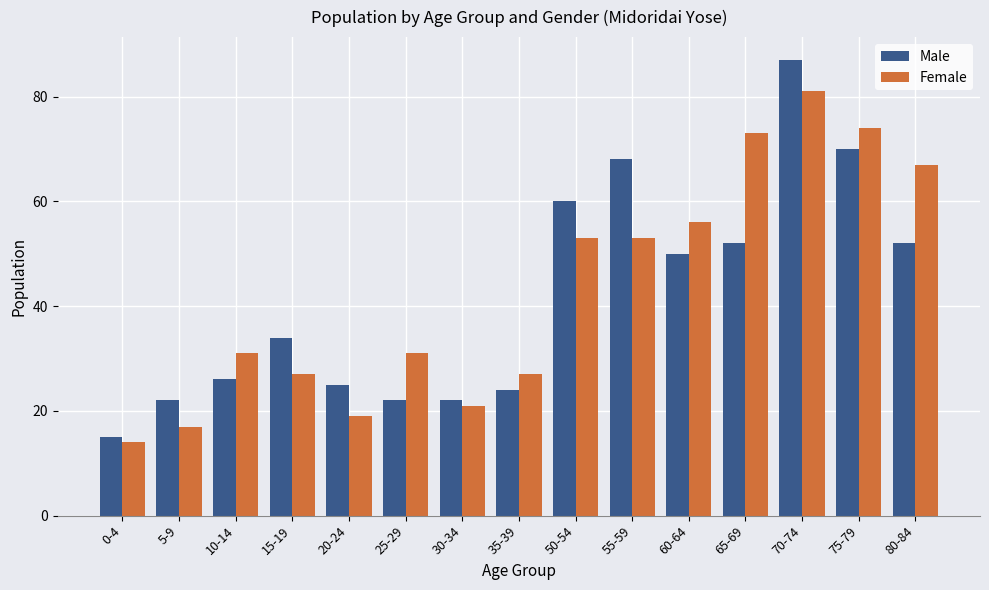

What are all the series names shown in the legend?

Male, Female